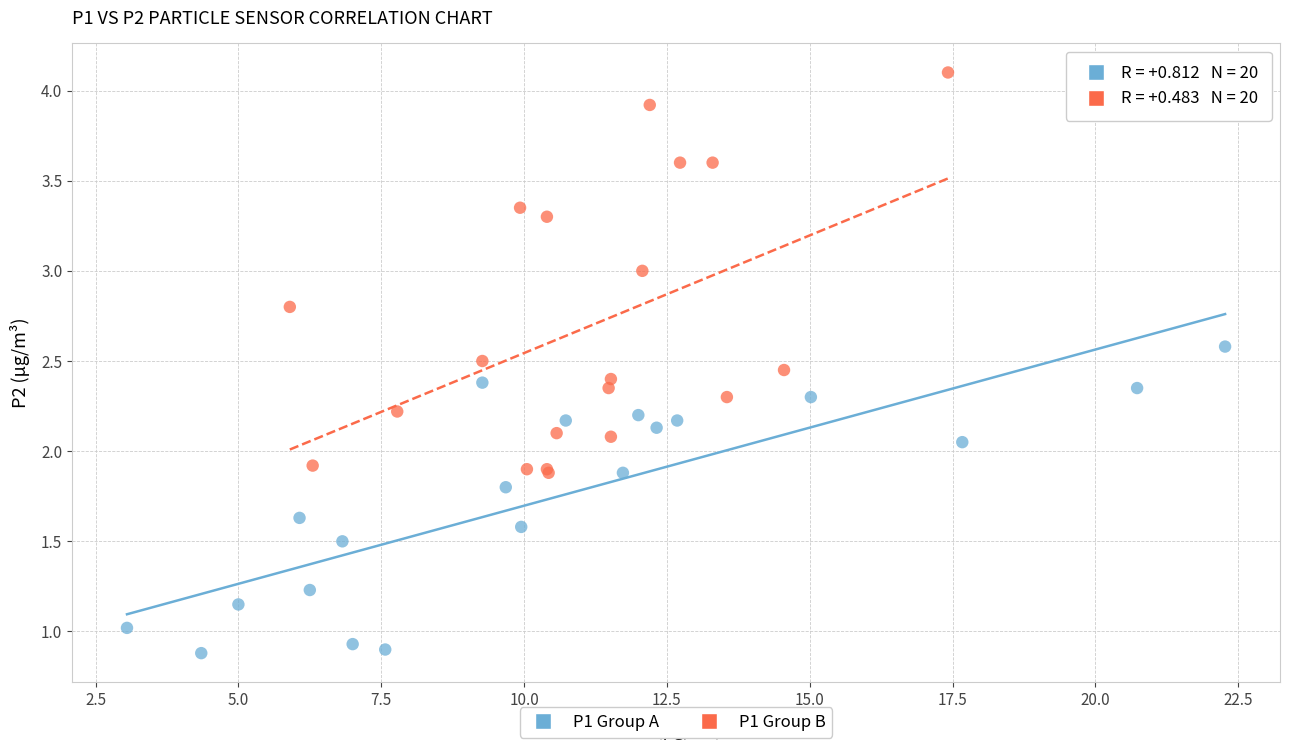

Which series has the largest Y range (max minus min)?

P1 Group B